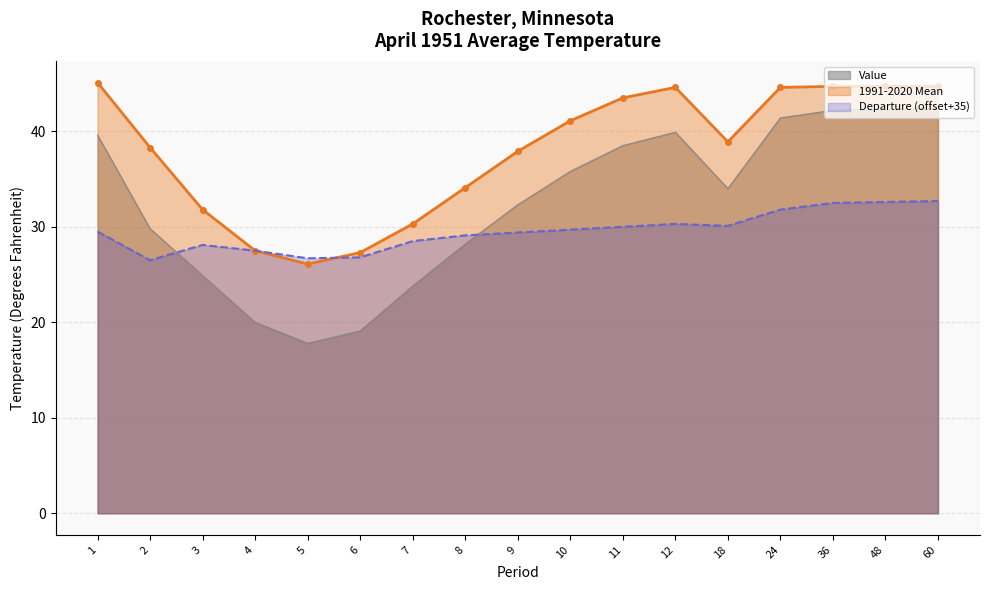

After their last crossing, which series has the higher values: Departure or 1991-2020 Mean?

1991-2020 Mean